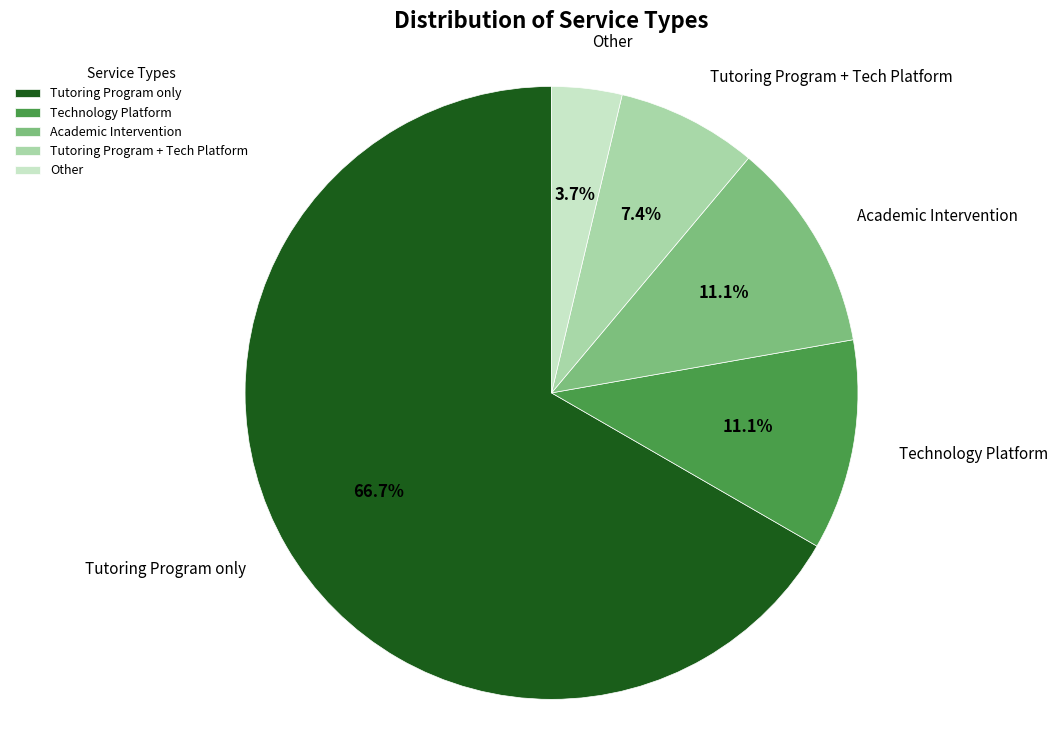

True or false: Other accounts for 13% of the total.

False